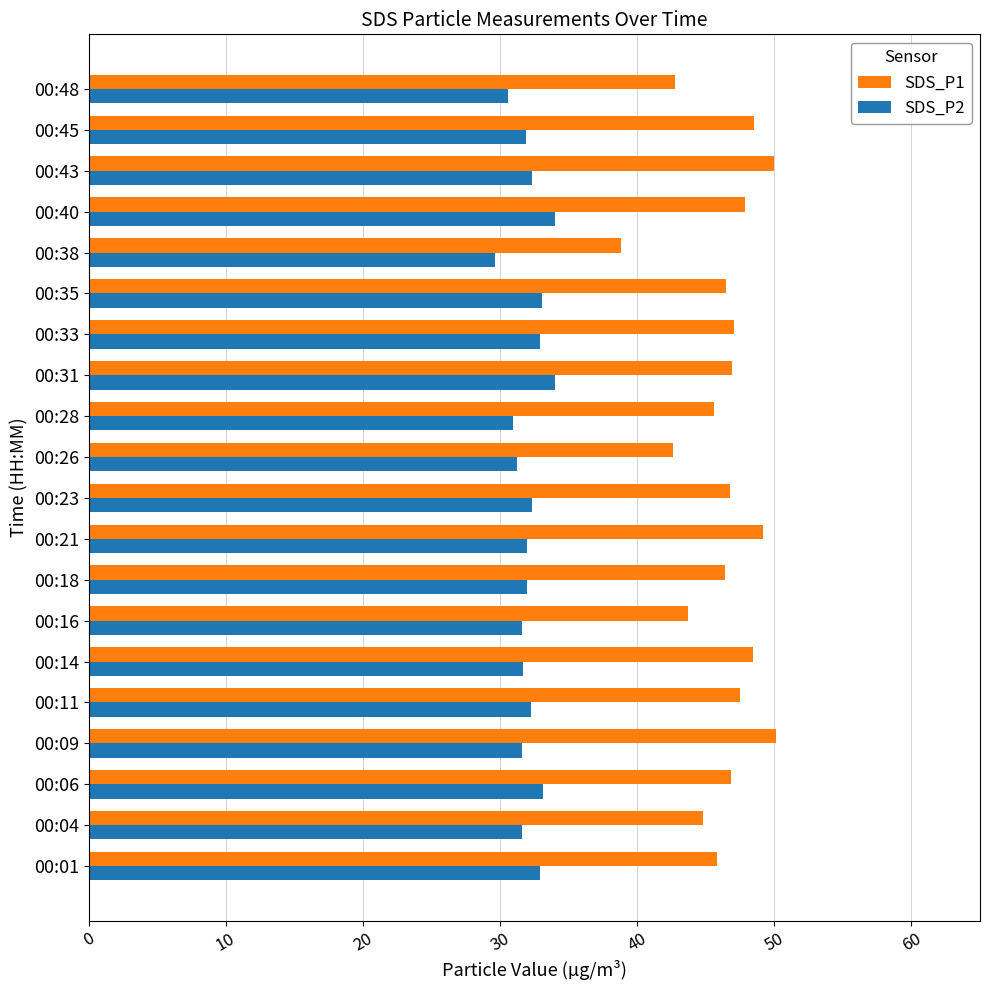

Is the value of SDS_P2 at 00:01 greater than the value of SDS_P1 at 00:23?

No